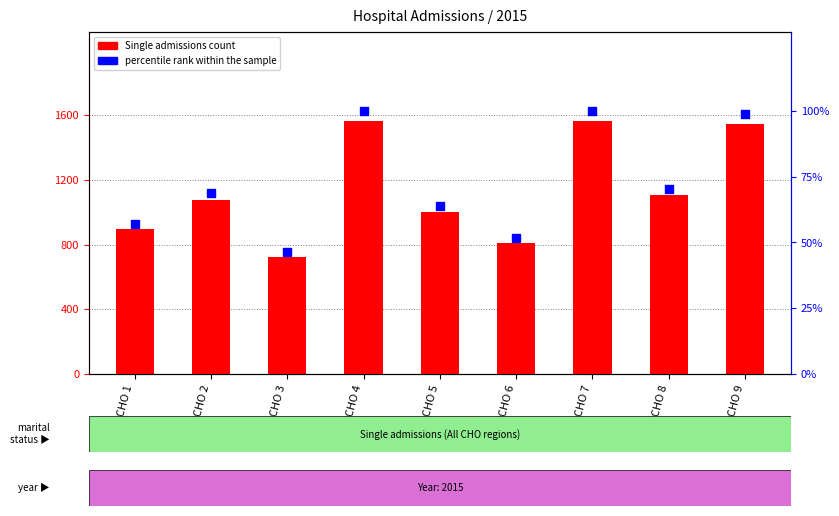

At how many categories does at least one series exceed 1425?

3